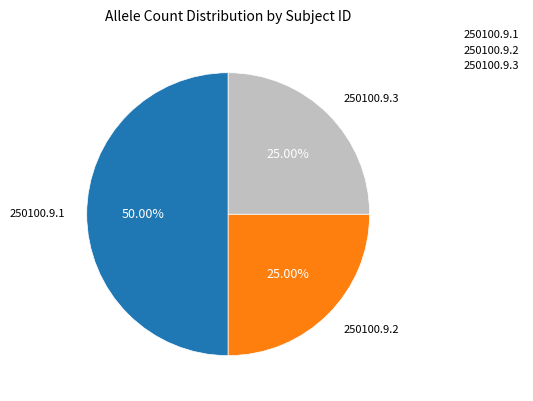

Is it true that 250100.9.3 is 39% of the pie?

False